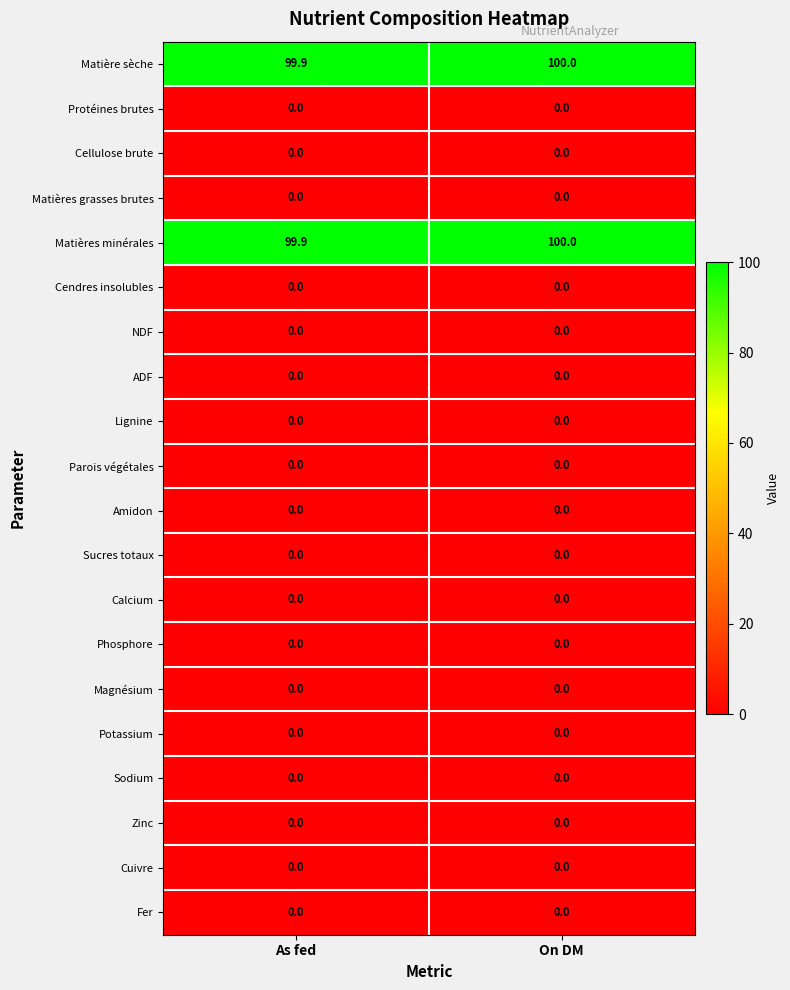

How many data points does each series have?

2